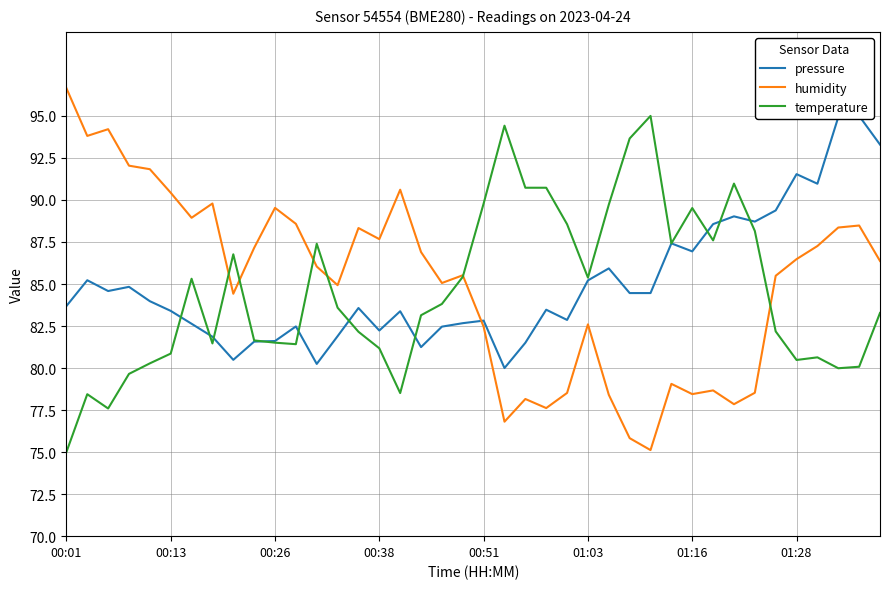

Reading left to right, extract all data points from this chart.

pressure: 83.7	85.2	84.6	84.8	84.0	83.4	82.6	81.9	80.5	81.6	81.6	82.5	80.2	81.9	83.6	82.2	83.4	81.2	82.5	82.7	82.8	80.0	81.5	83.5	82.9	85.2	85.9	84.5	84.5	87.4	86.9	88.6	89.0	88.7	89.4	91.5	91.0	94.9	95.0	93.3
humidity: 96.7	93.8	94.2	92.0	91.8	90.4	88.9	89.8	84.4	87.2	89.5	88.6	86.0	84.9	88.3	87.7	90.6	86.9	85.1	85.5	82.5	76.8	78.2	77.6	78.5	82.6	78.4	75.8	75.1	79.1	78.5	78.7	77.8	78.5	85.5	86.5	87.3	88.4	88.5	86.4
temperature: 75.0	78.4	77.6	79.7	80.3	80.9	85.3	81.5	86.8	81.6	81.5	81.4	87.4	83.6	82.2	81.2	78.5	83.1	83.8	85.4	89.8	94.4	90.7	90.7	88.6	85.4	89.7	93.7	95.0	87.4	89.5	87.6	91.0	88.2	82.2	80.5	80.6	80.0	80.1	83.3